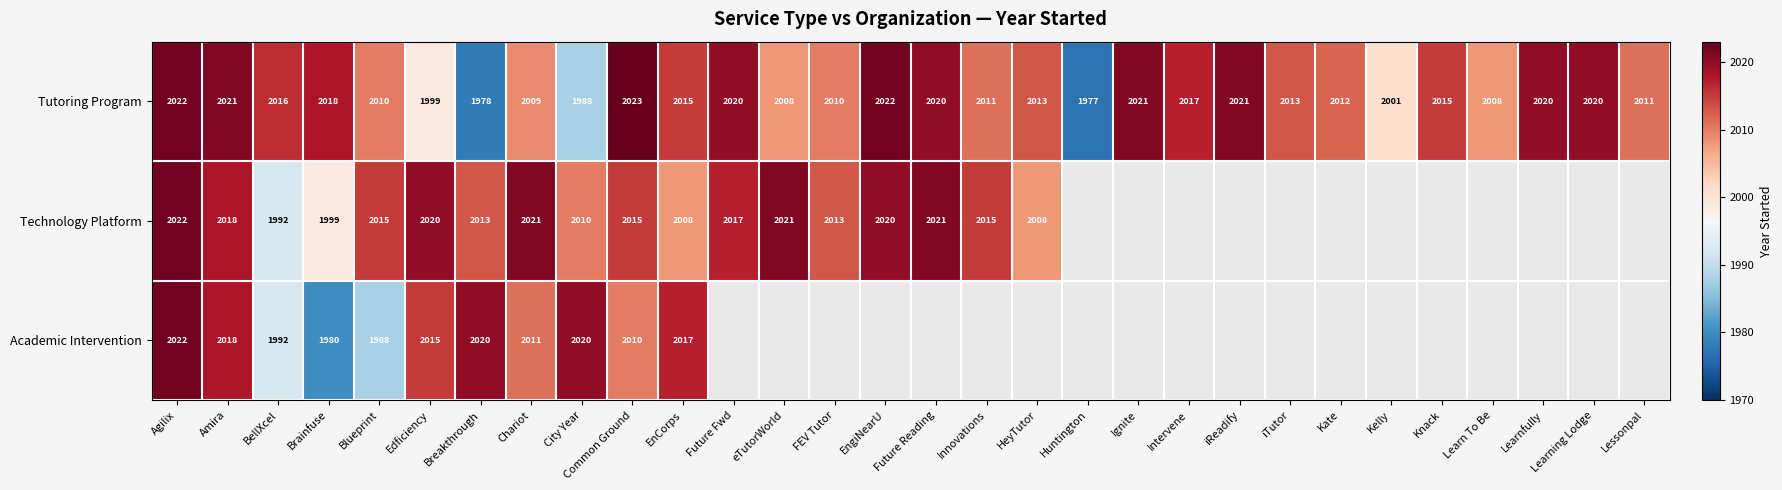

What is the sum of all Tutoring Program values?

60339